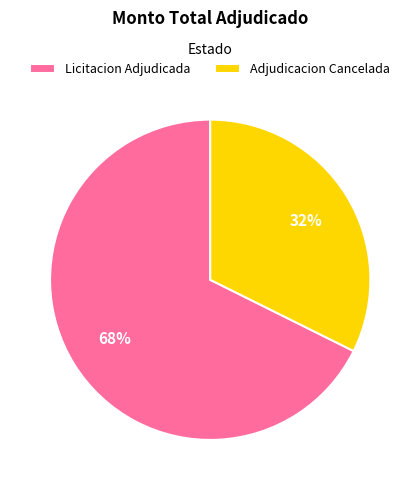

To the nearest percent, what portion does Licitacion Adjudicada represent?

68%